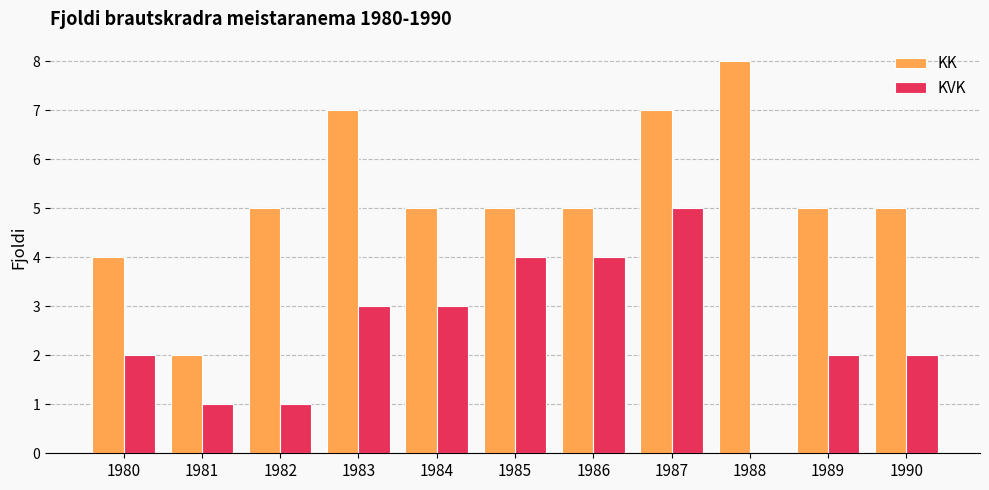

Which label corresponds to the largest value in the chart?

1988